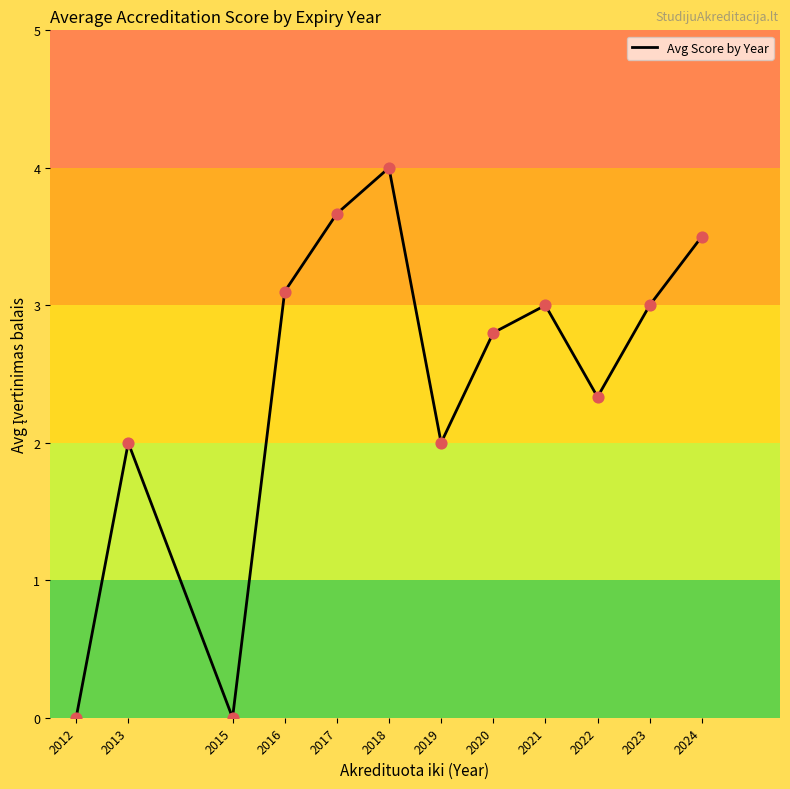

Which has a higher value, 2021 or 2019?

2021